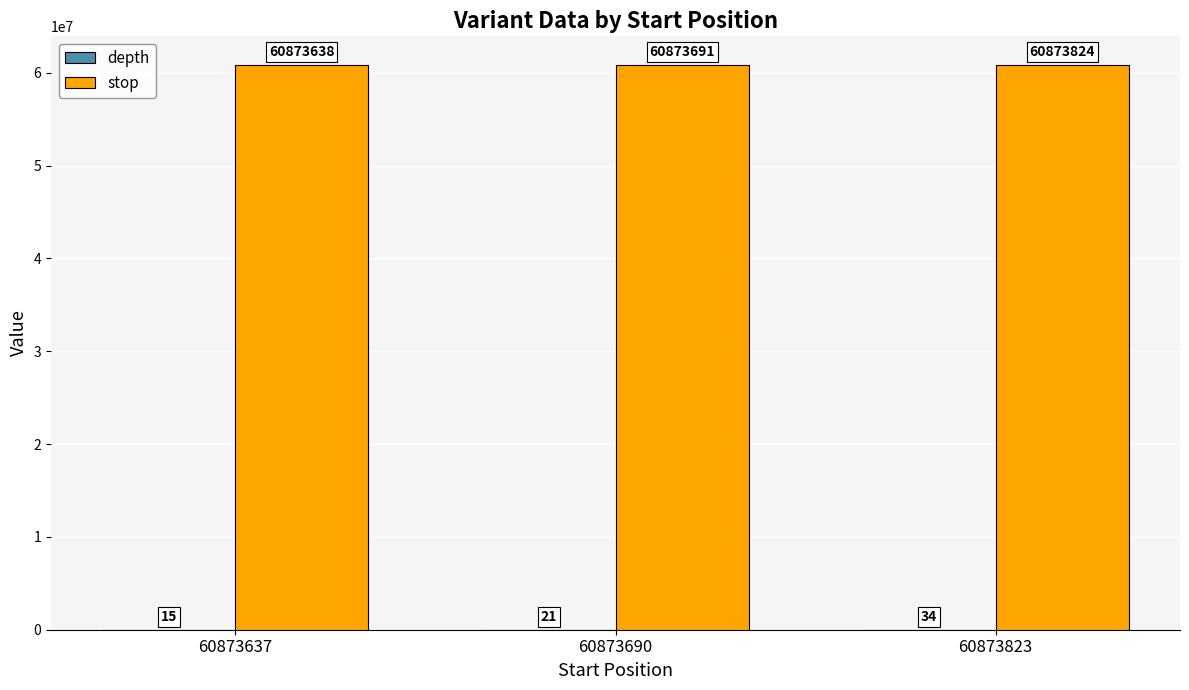

What is the approximate value of stop at 60873690, to the nearest 5?

60873690